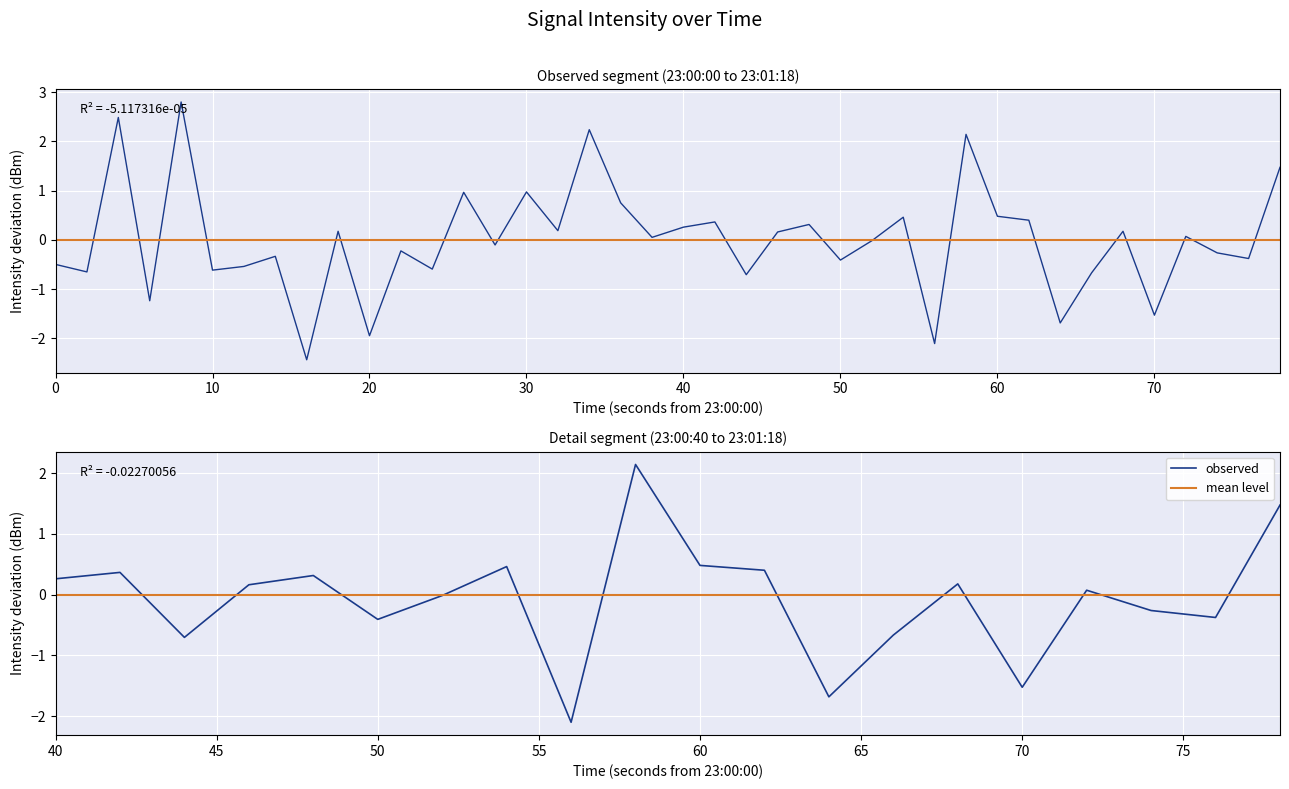

What is the value of the observed point at the 3rd from the left?

-0.7